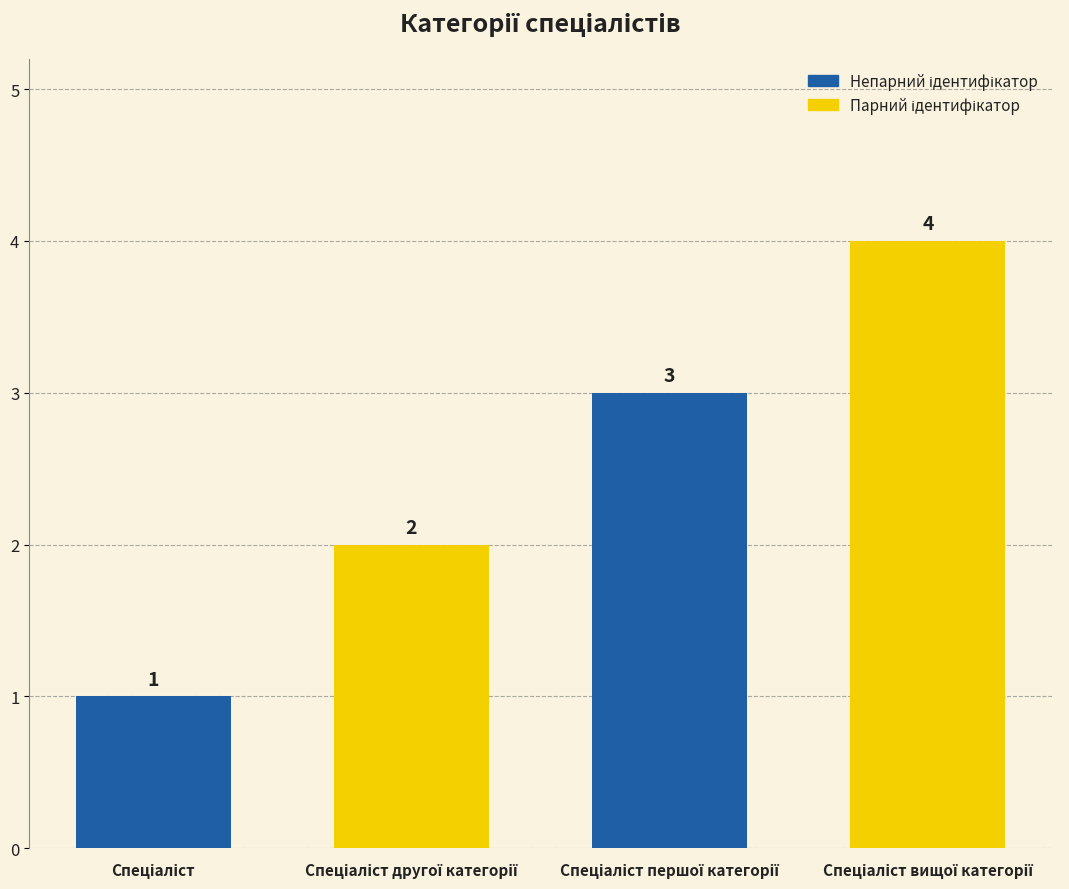

What is the greatest value displayed?

4